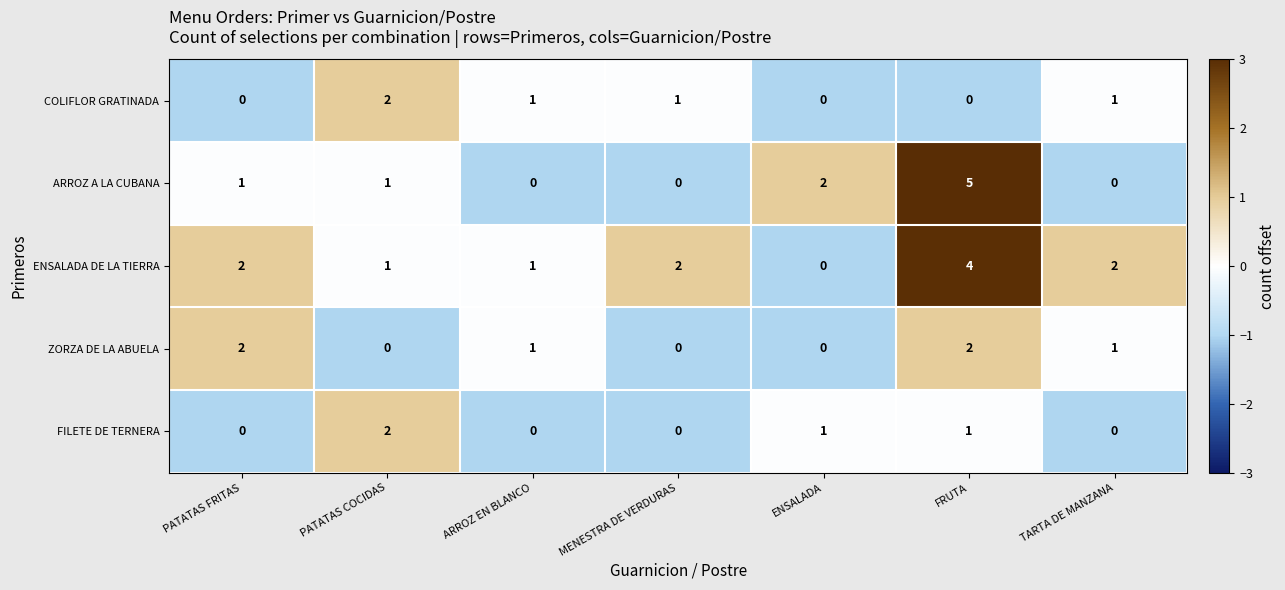

What is the sum of all COLIFLOR GRATINADA values?

5